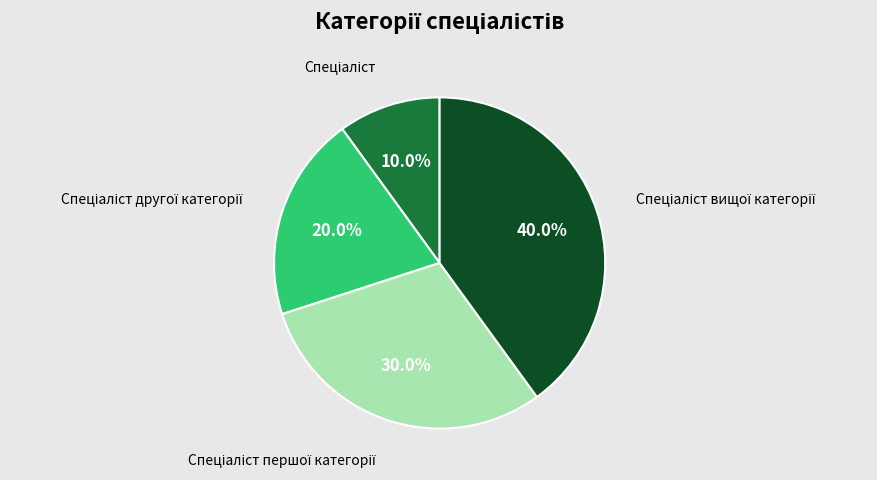

Is there any slice that represents more than half of the pie?

No